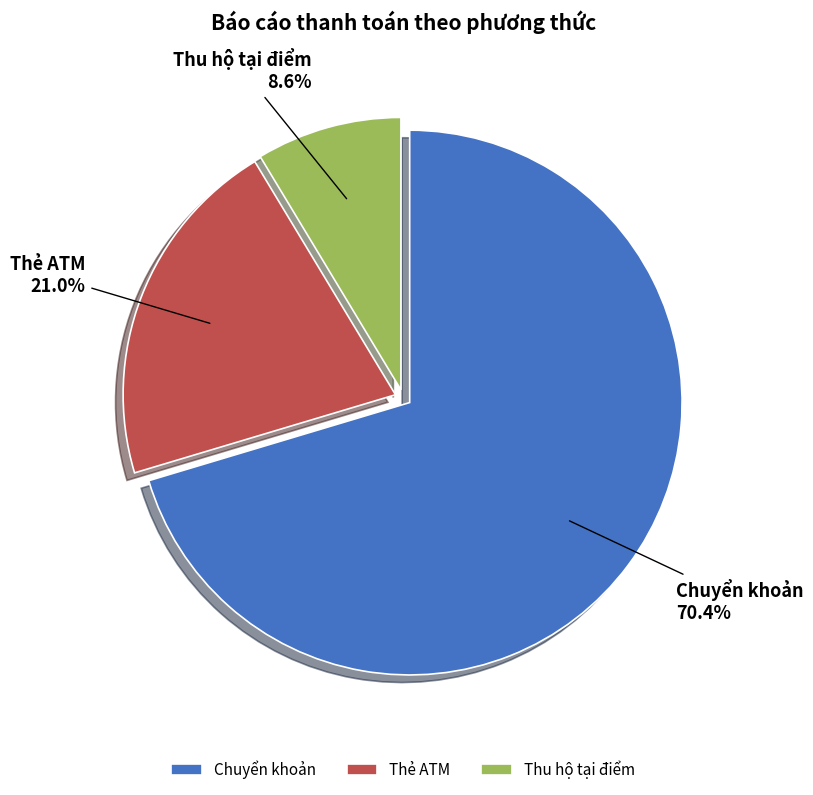

The Chuyển khoản slice represents 65% of the pie. True or false?

False